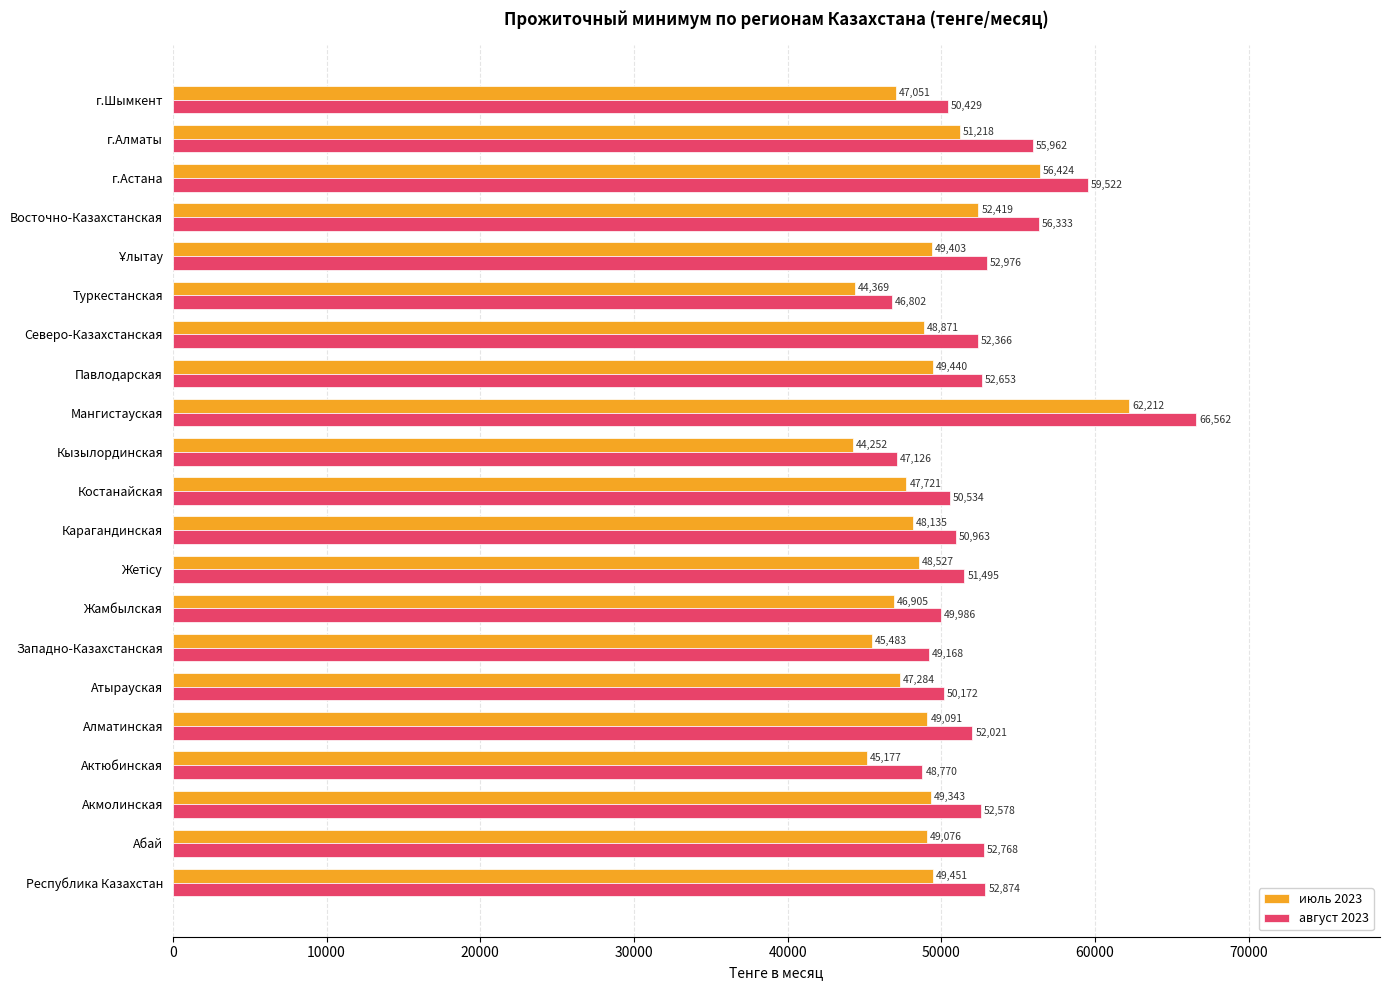

Which series has the widest spread of values?

август 2023